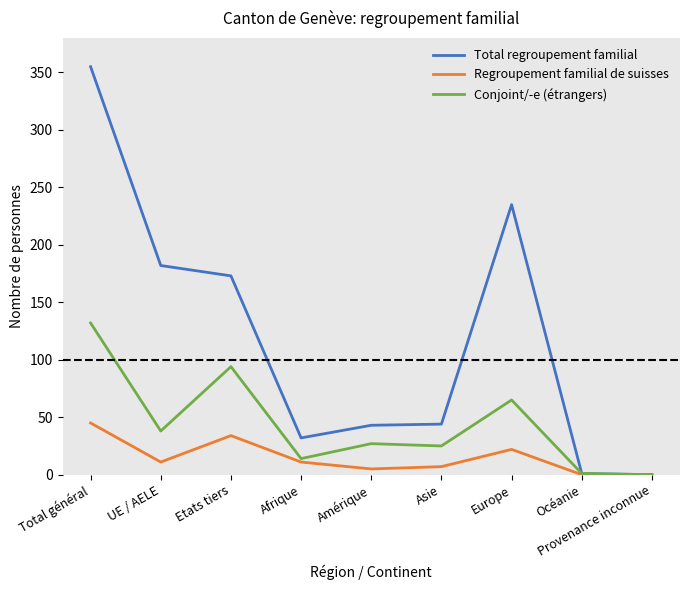

Is this an area chart (filled region under the line)?

No